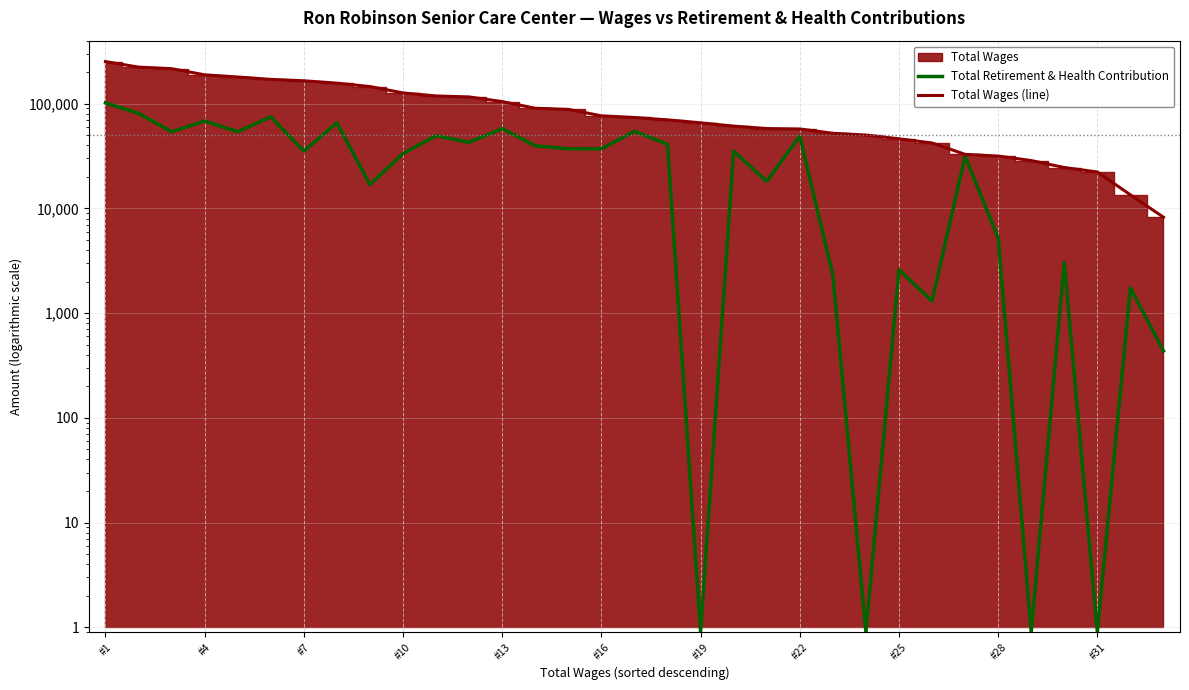

How many lines are shown in the chart?

2